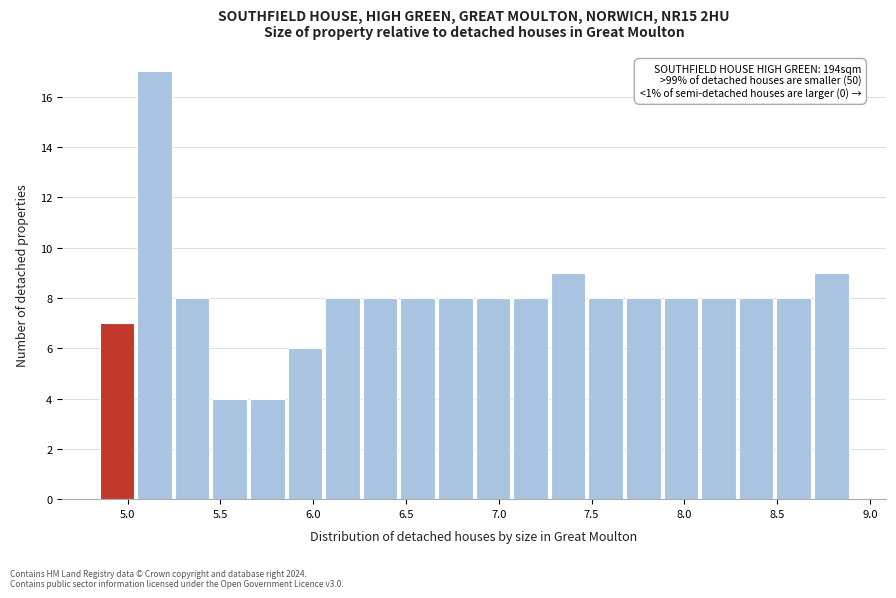

Which range on the x-axis has the tallest bar?

5.05 to 5.25